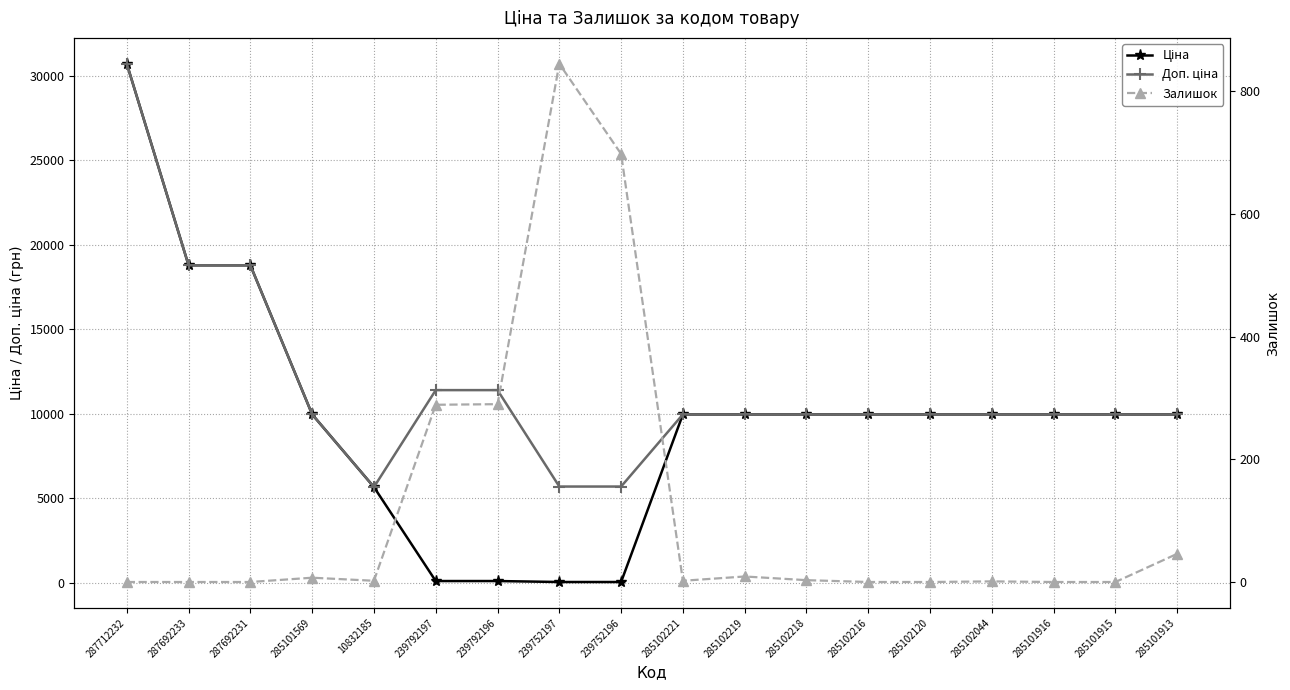

Where is the first local minimum for Доп. ціна?

10832185